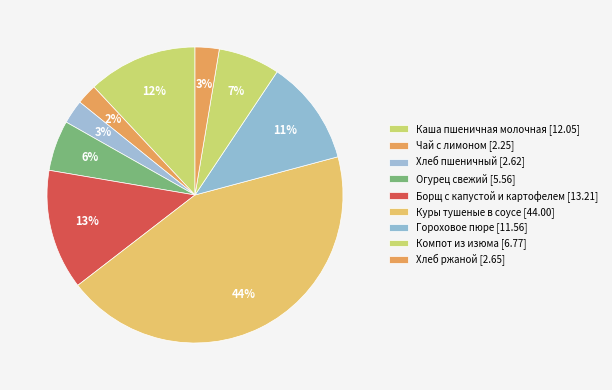

Count the number of slices in the pie.

9